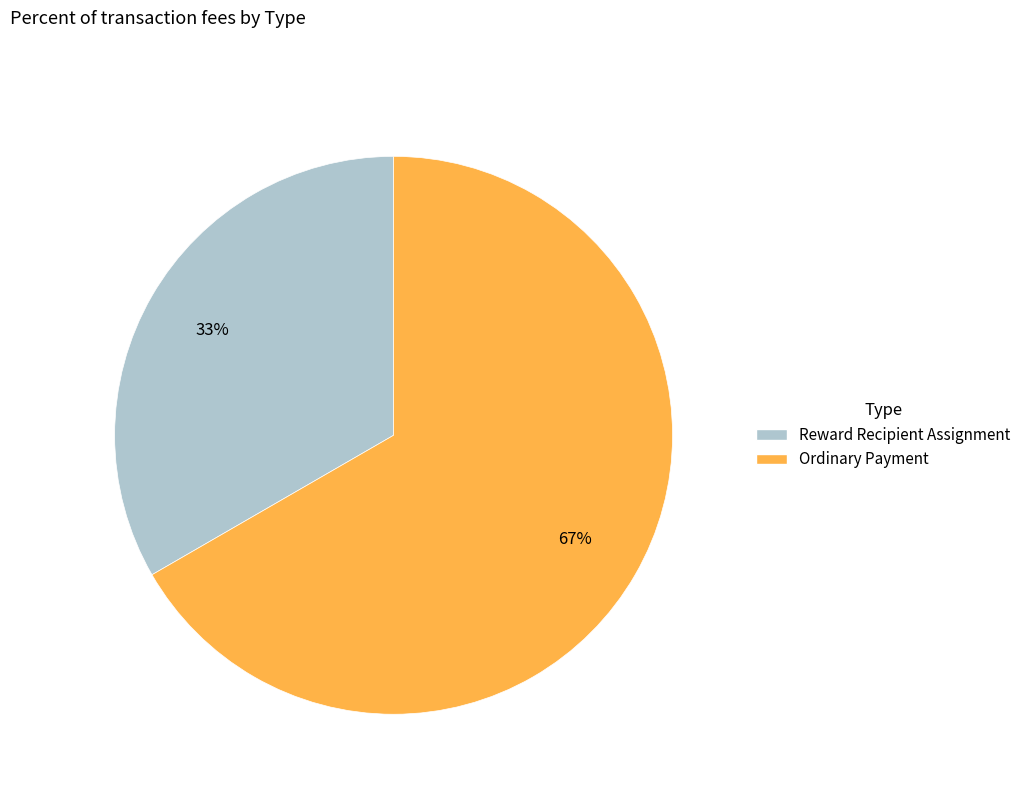

Does Ordinary Payment account for over 50% of the chart?

Yes